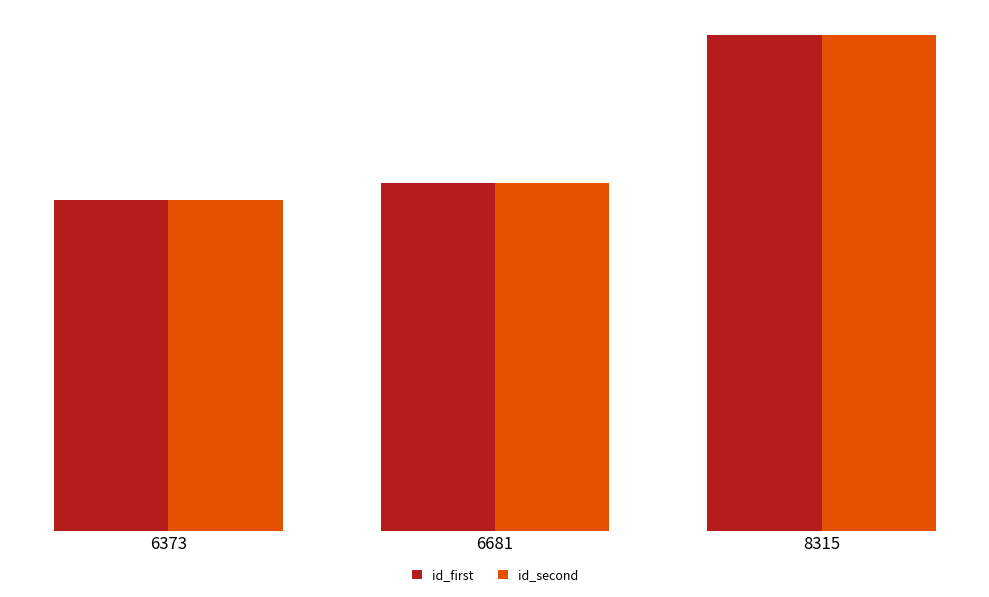

Are the bars horizontal?

No